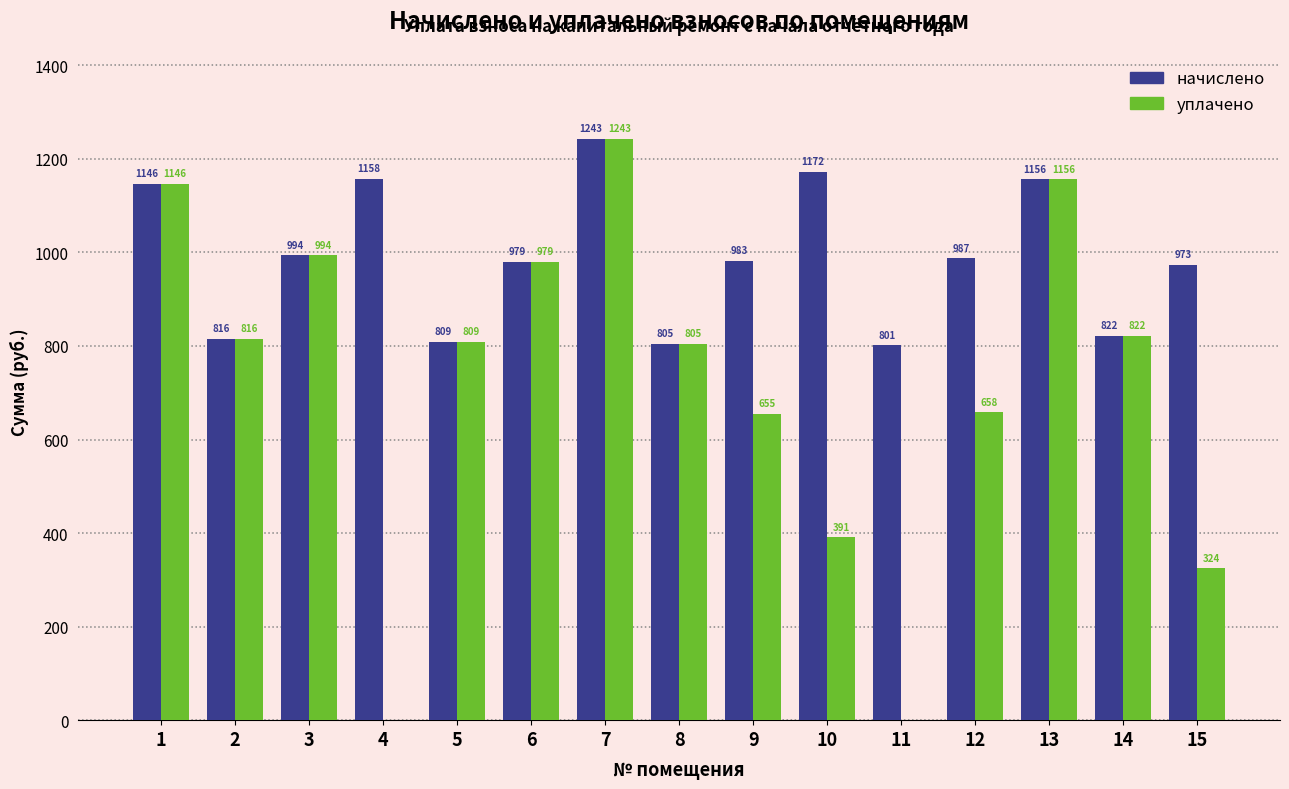

Between 4 and 5, which series saw the biggest shift?

уплачено